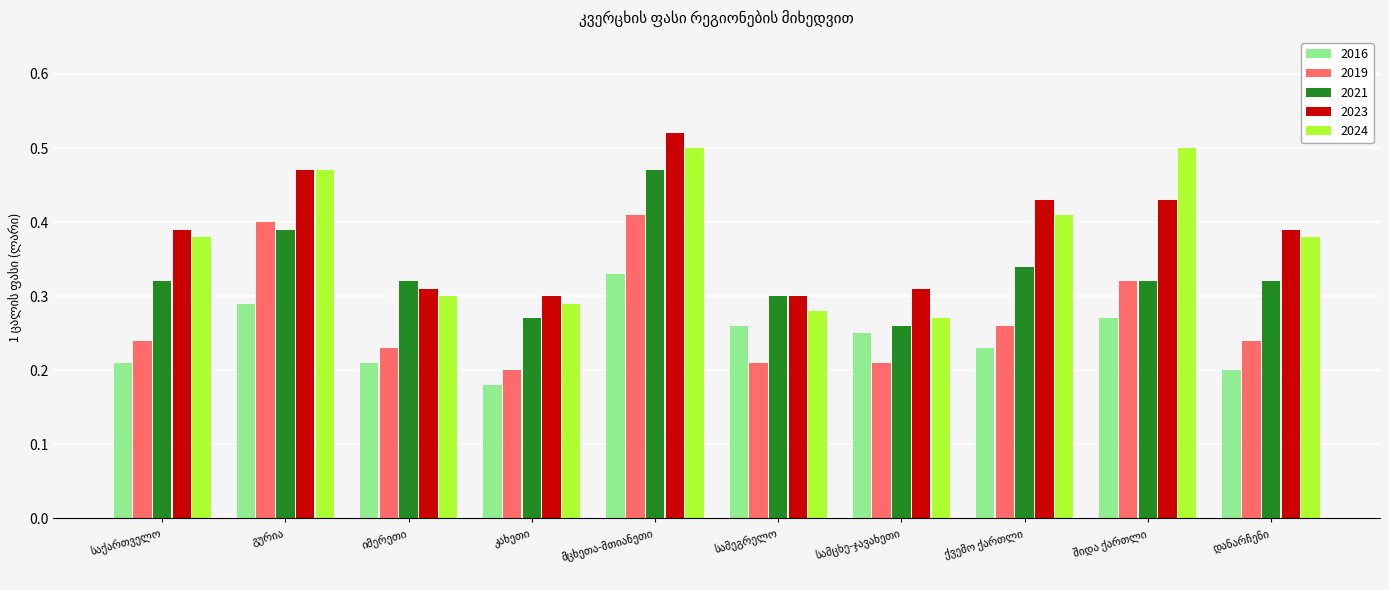

What is the sum of all 2024 values?

3.8